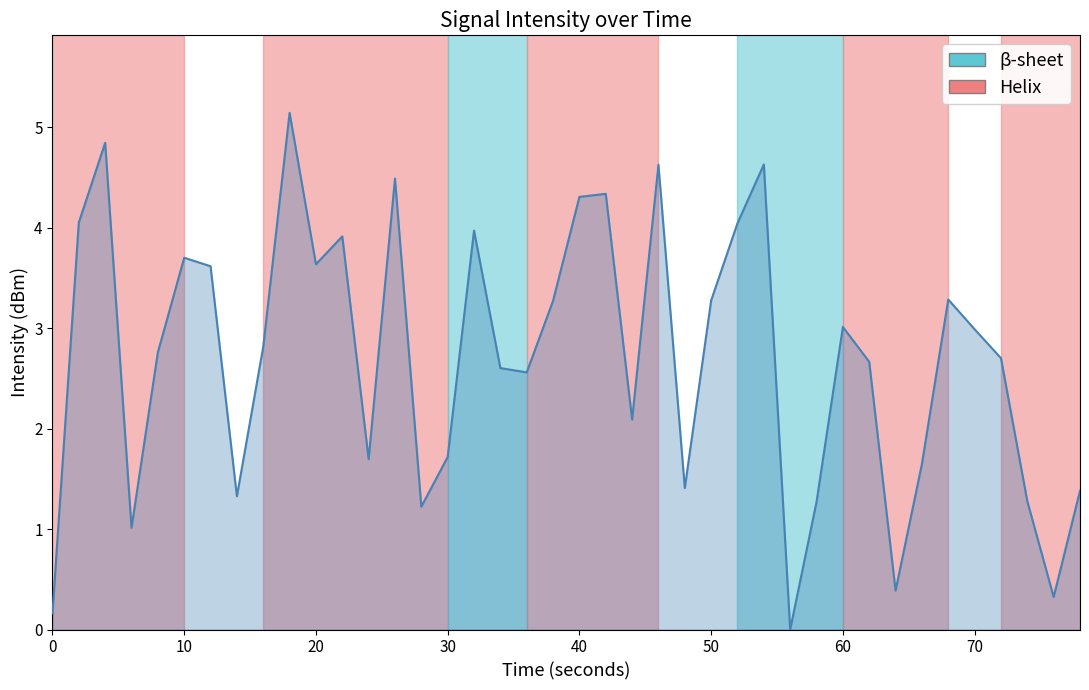

What is the maximum value shown in the chart?

5.1